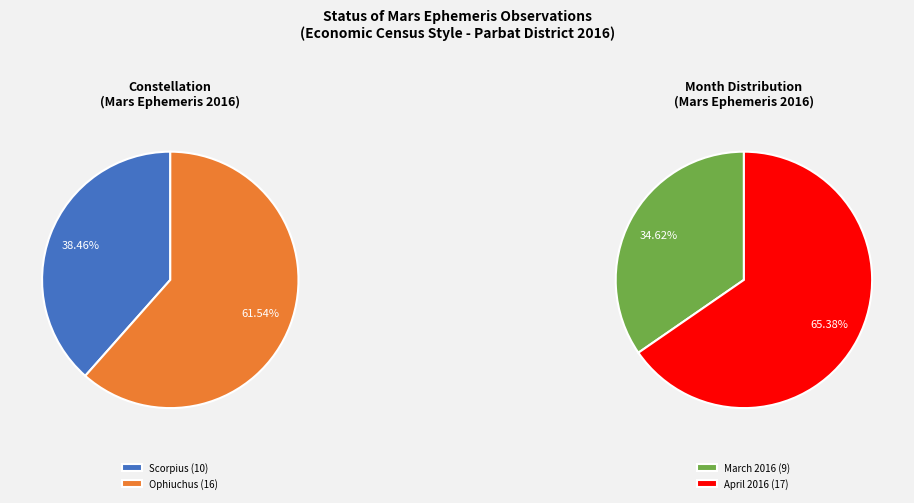

Approximately how many times larger is the value at Ophiuchus compared to Scorpius?

1.6